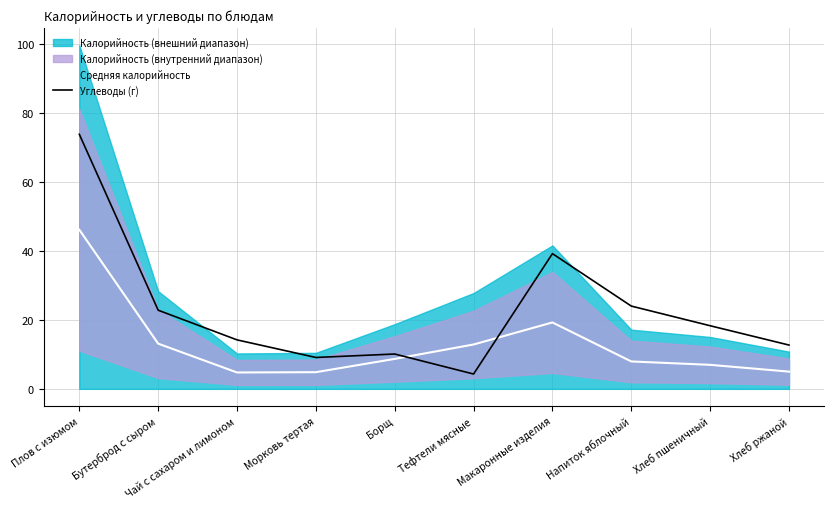

What is the smallest value displayed?

4.3